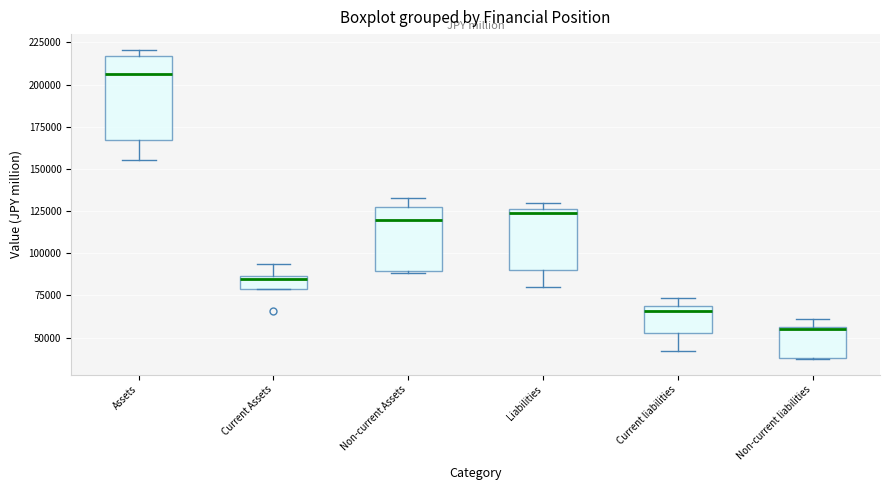

Which box's median line is the highest?

Assets